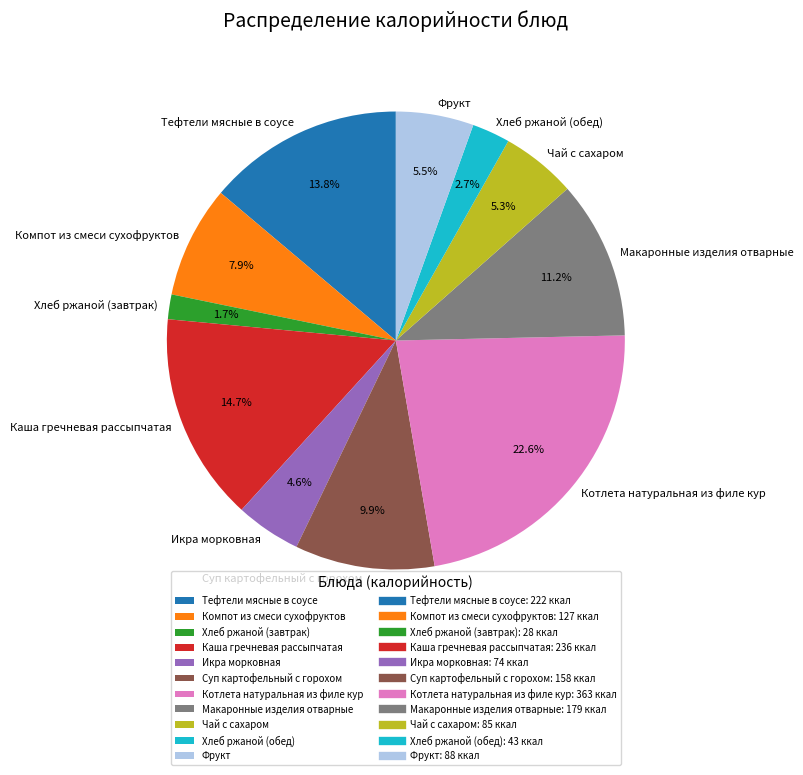

Is the sum of Хлеб ржаной (завтрак) and Фрукт greater than half?

No